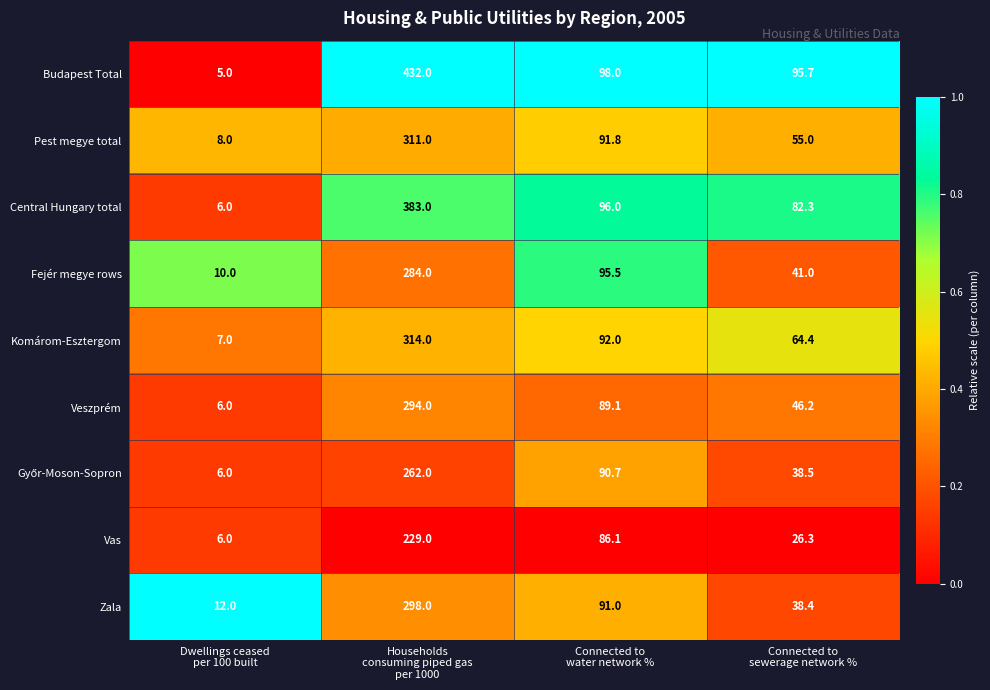

What is the minimum value shown in the chart?

5.0